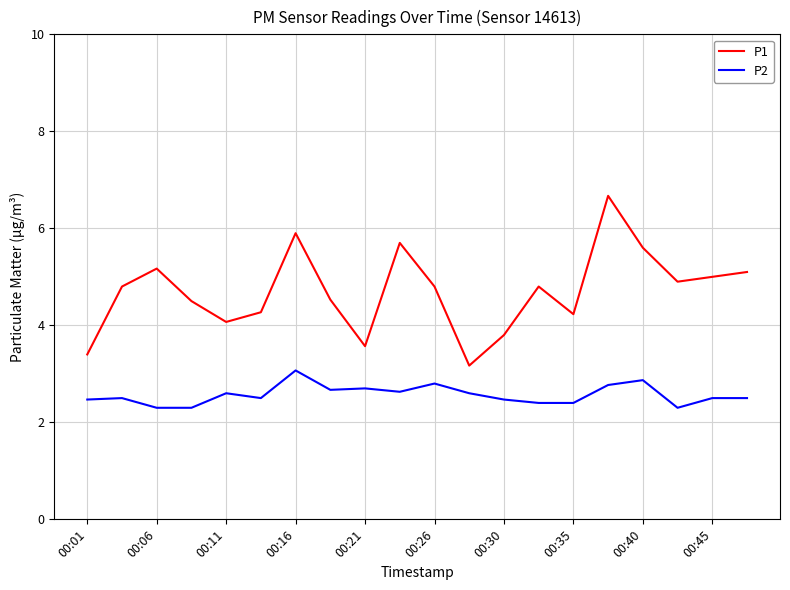

Which series has the widest spread of values?

P1